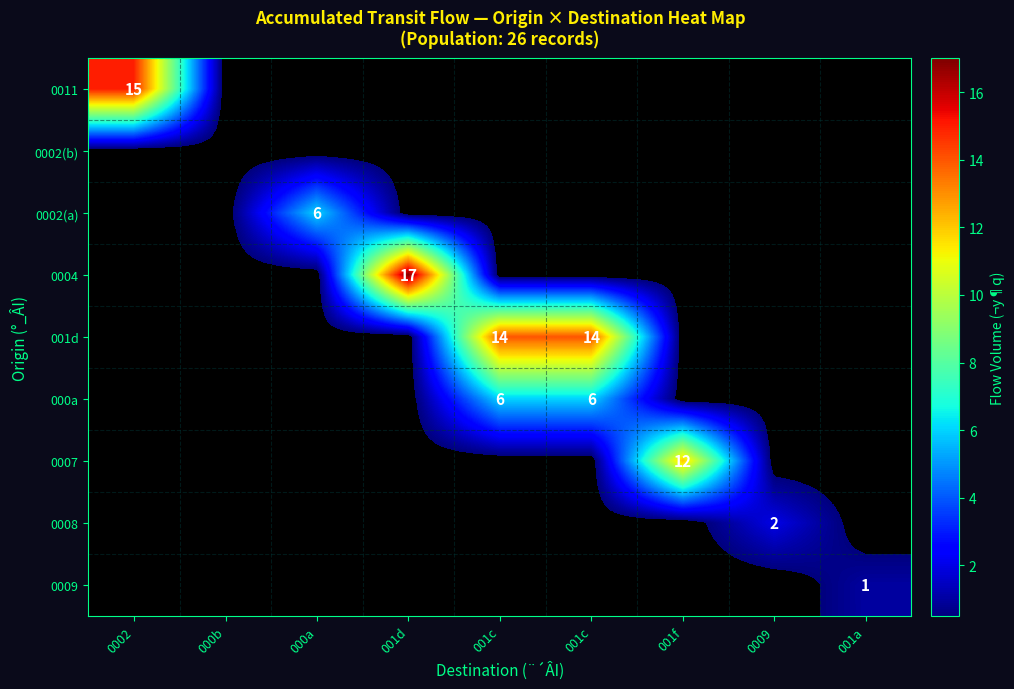

How many data points in 0011 are above 0?

1